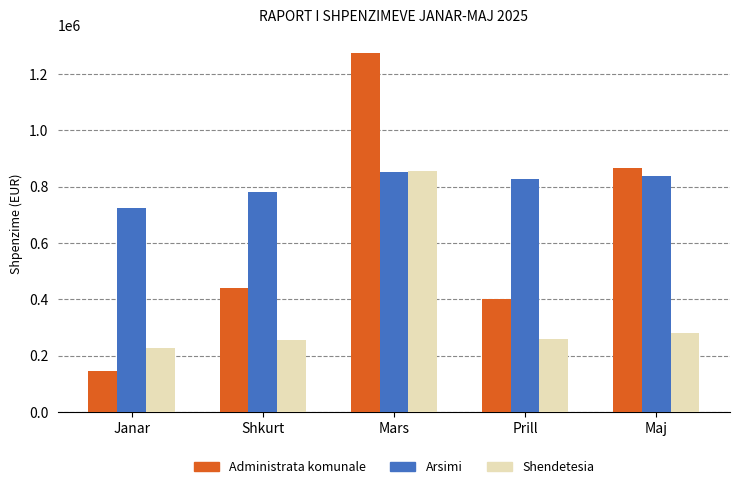

How many groups of bars are there?

5